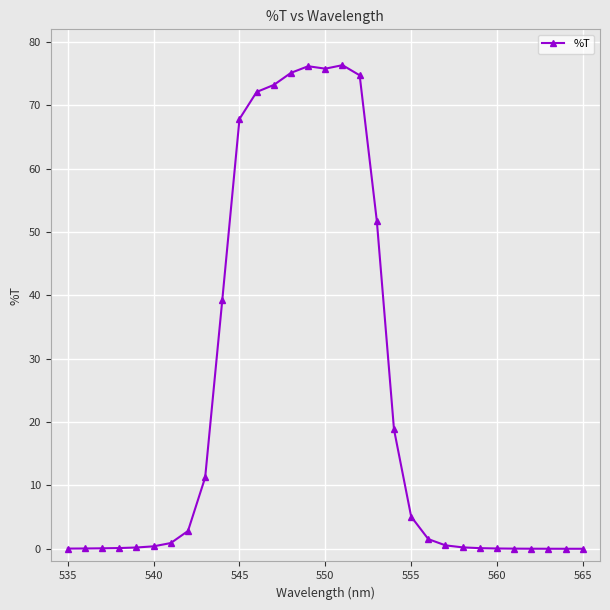

What is the greatest value displayed?

76.3